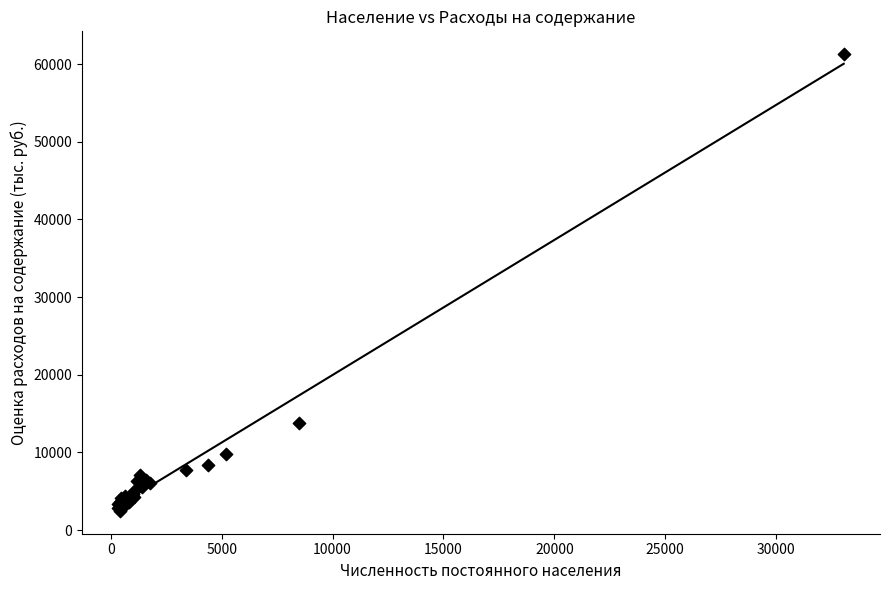

What Y value in the scatter plot is closest to 31875?

13825